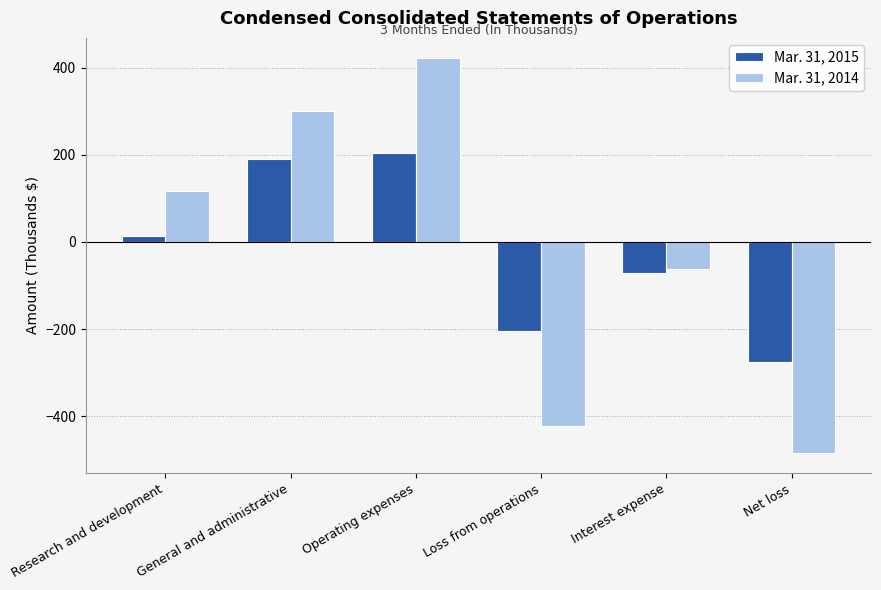

What is the difference between the second highest and second lowest values in the Mar. 31, 2014 series?

723